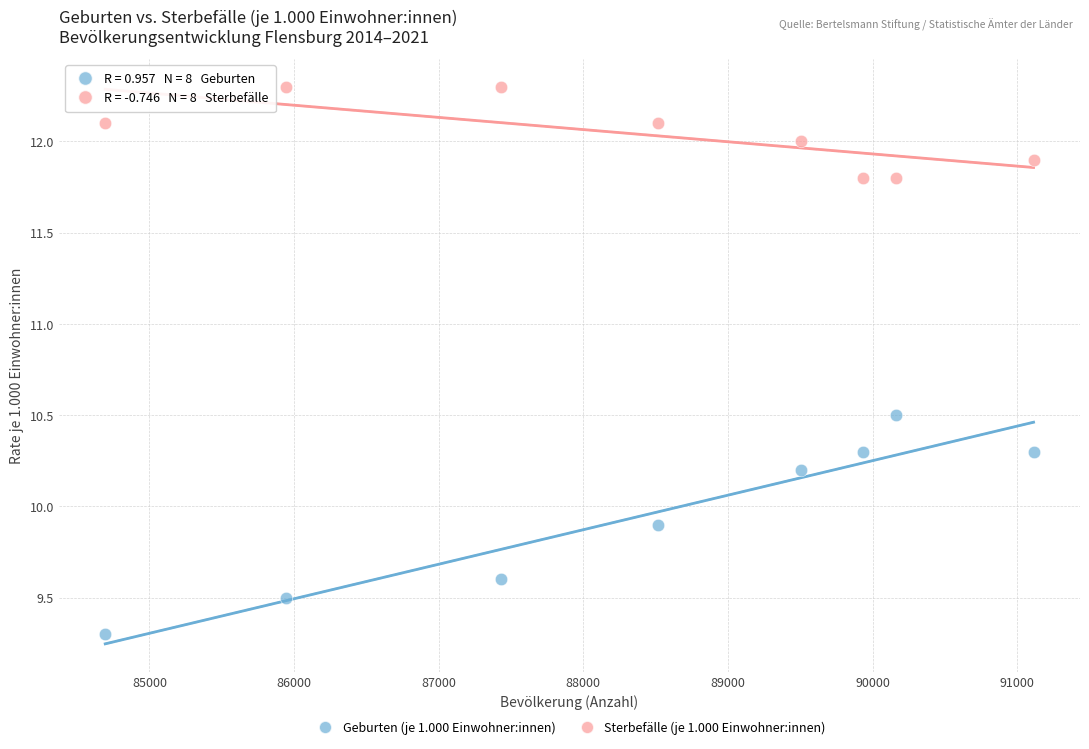

What is the X range (max minus min) for the scatter plot?

6419.0